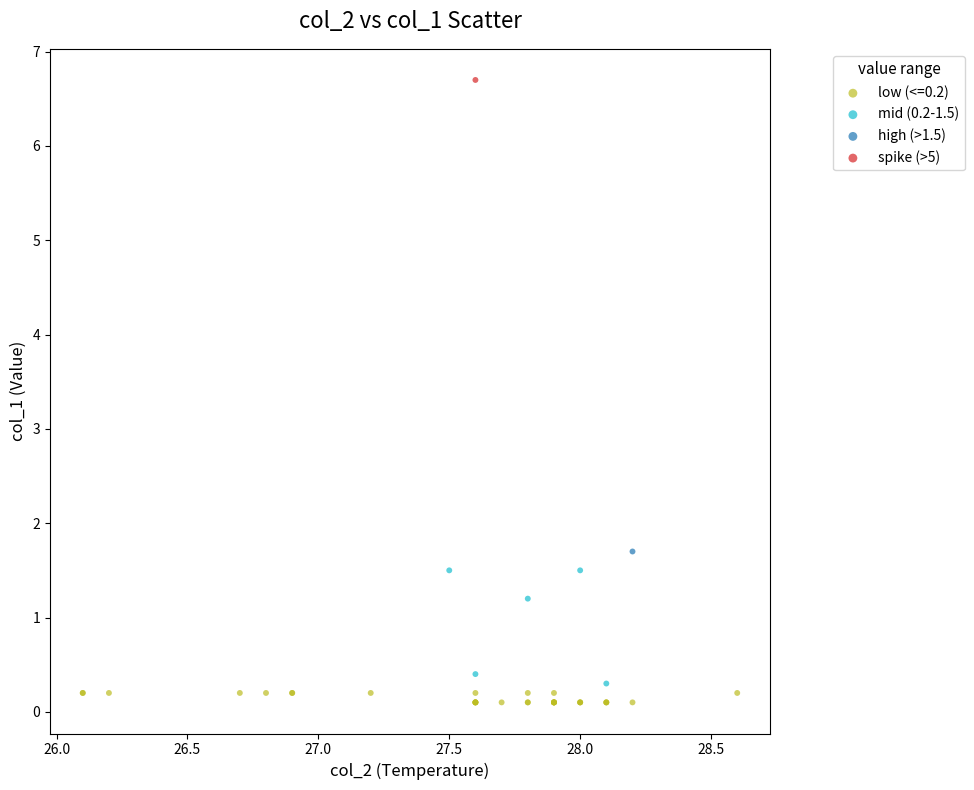

What are all the series names shown in the legend?

low (<=0.2), mid (0.2-1.5), high (>1.5), spike (>5)